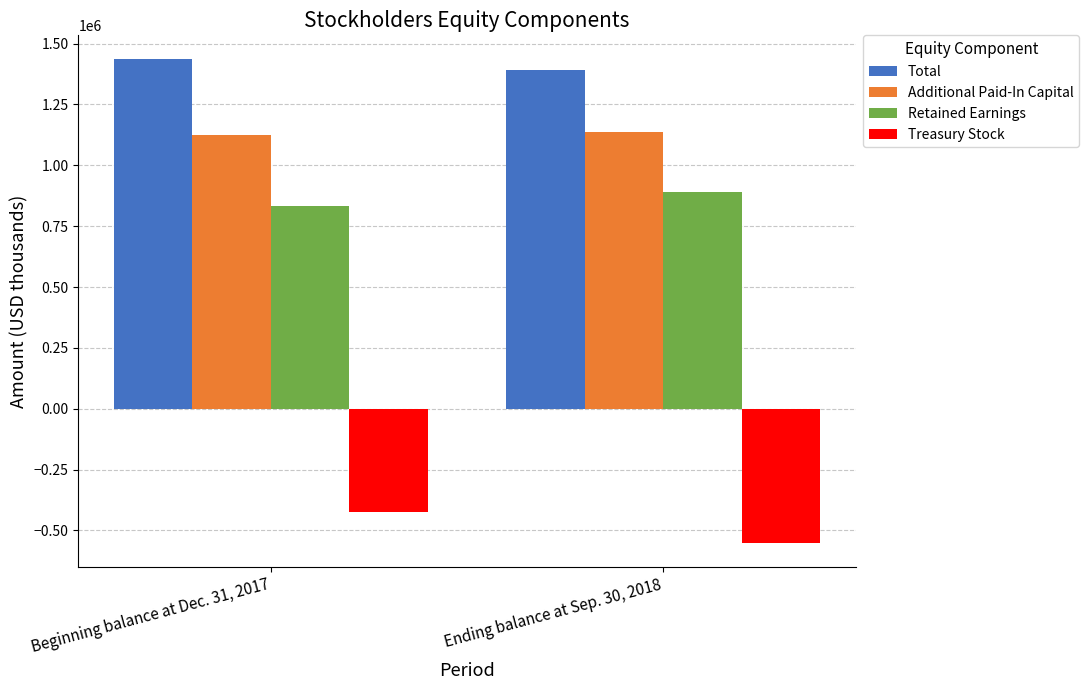

At how many categories does at least one series exceed 593773?

2